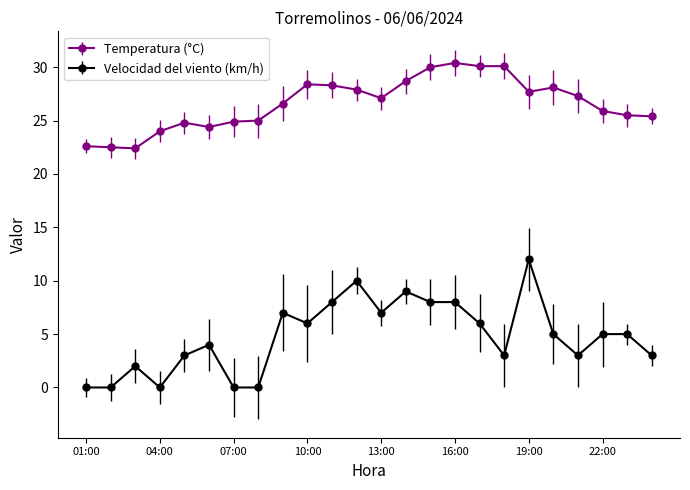

How many data points in Temperatura (°C) are less than 27?

12